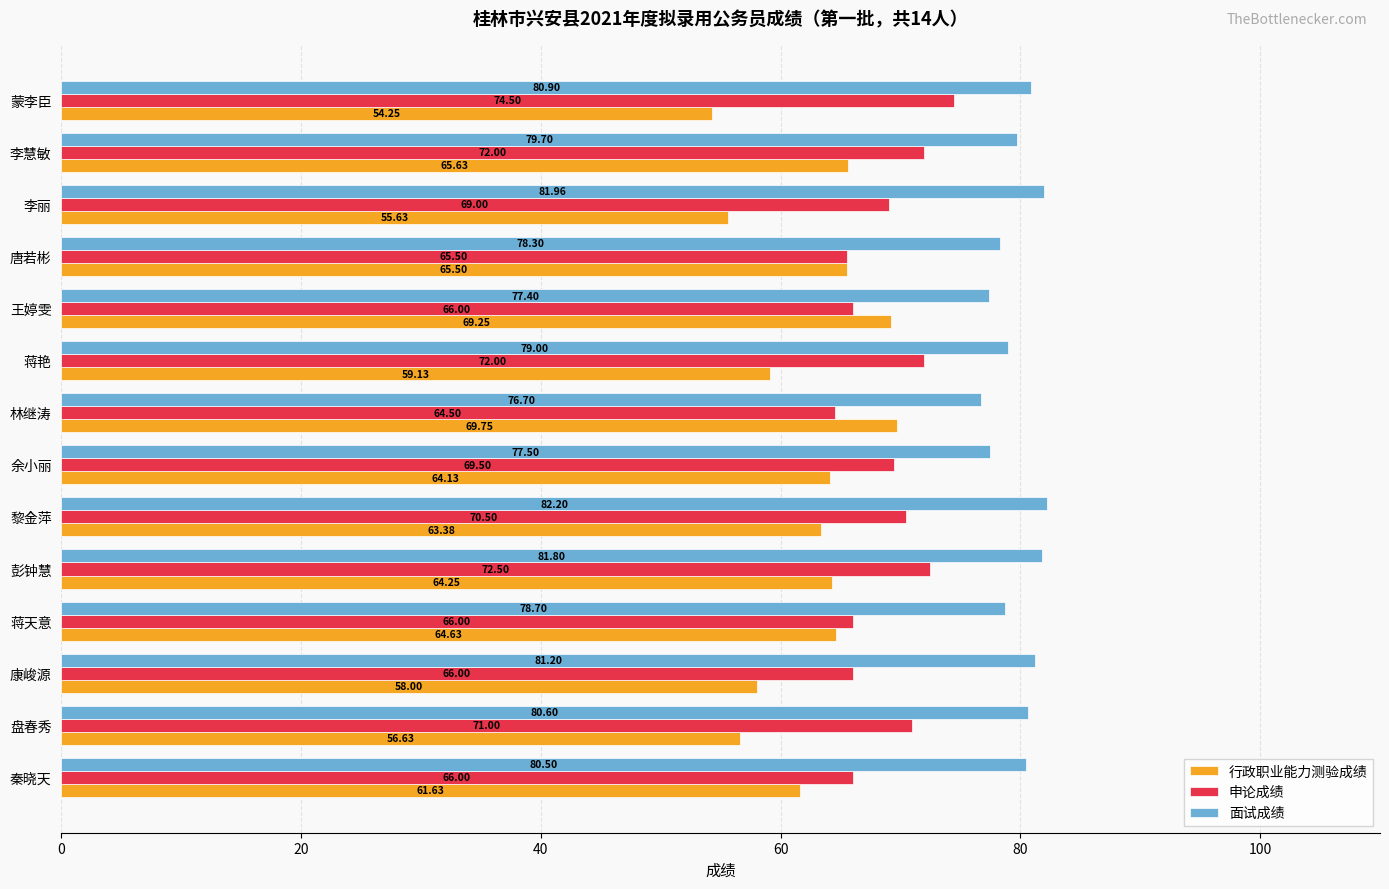

Rank the series by their maximum value, from lowest to highest.

行政职业能力测验成绩, 申论成绩, 面试成绩